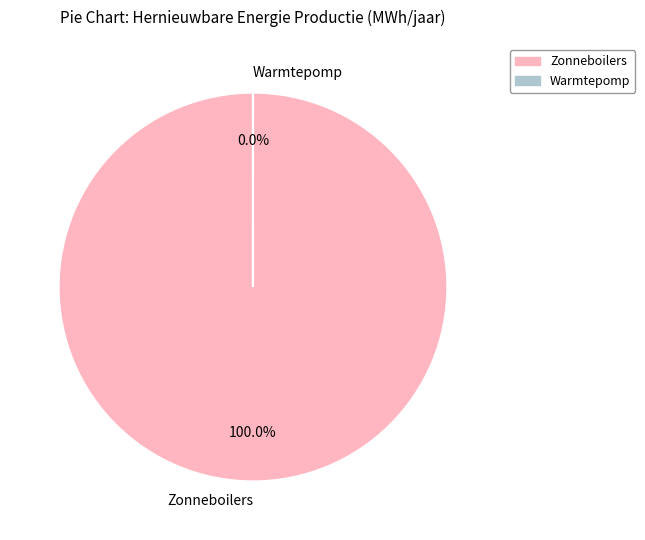

To the nearest percent, what is the combined percentage of Zonneboilers and Warmtepomp?

100%